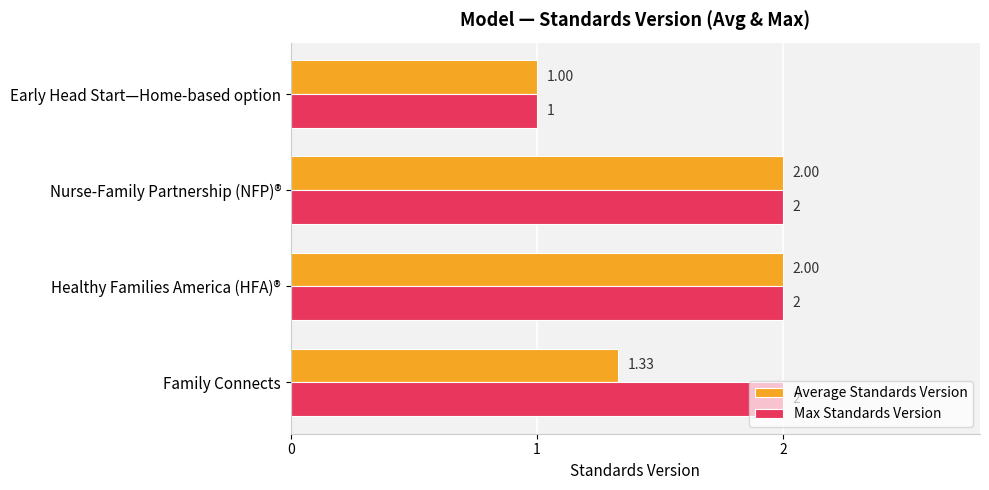

Which series changed the most between Family Connects and Early Head Start—Home-based option?

Max Standards Version